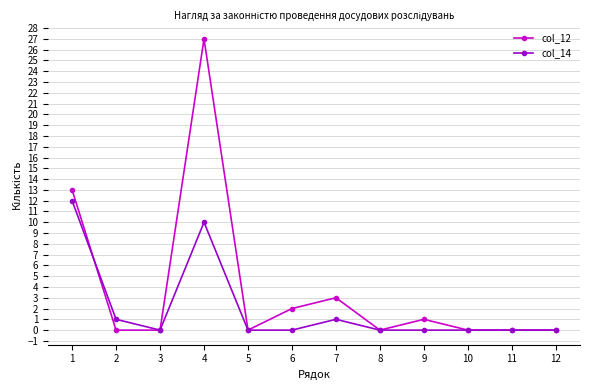

Is the value of col_12 at 4 greater than the value of col_14 at 9?

Yes